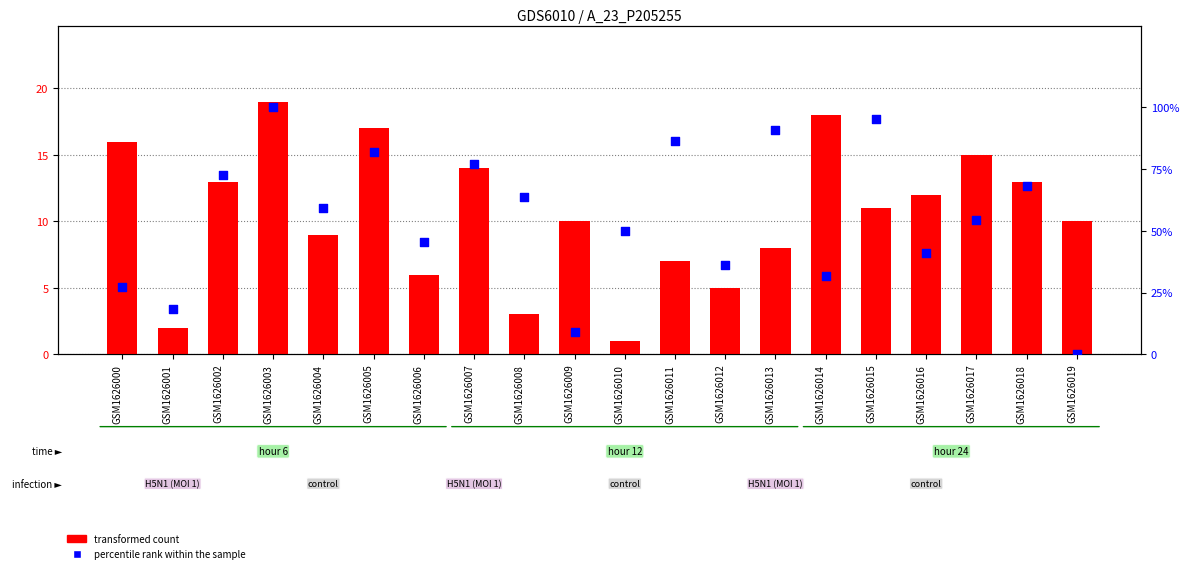

Is the value of percentile rank within the sample at GSM1626006 greater than the value of transformed count at GSM1626018?

Yes